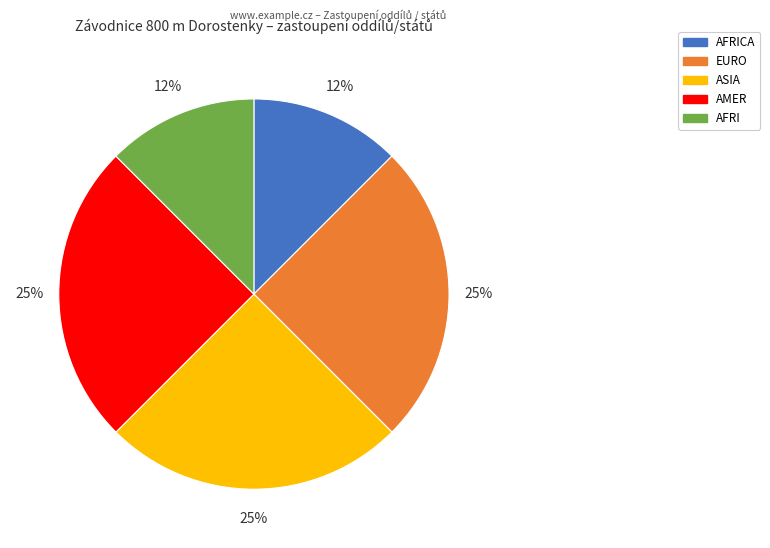

To the nearest percent, what is the average slice percentage?

20%